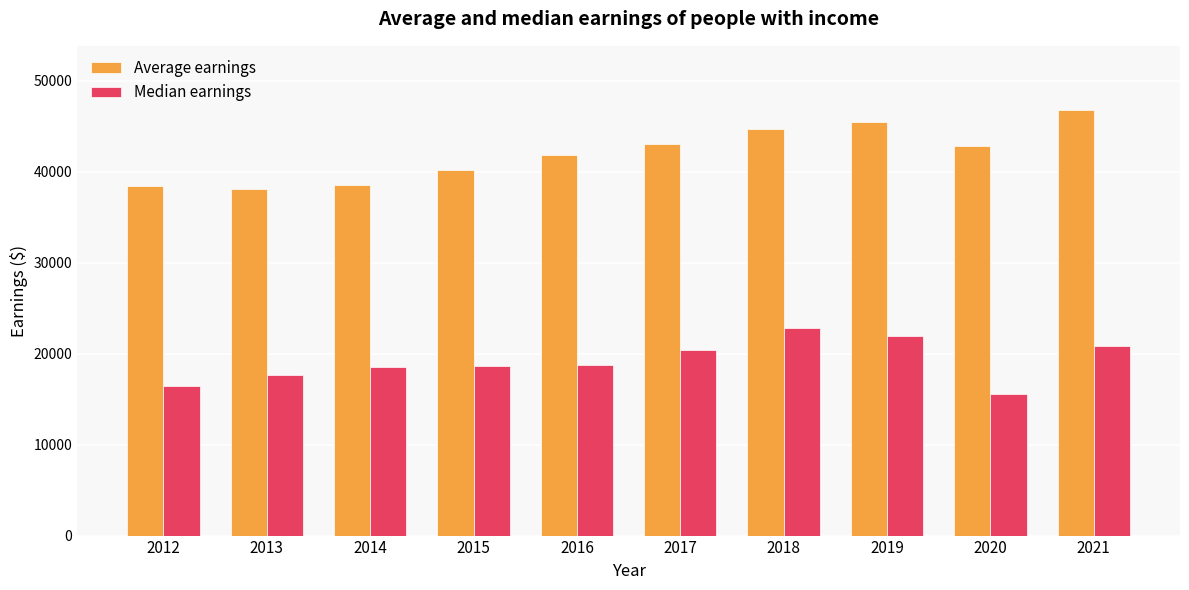

How many bars are there in total?

20